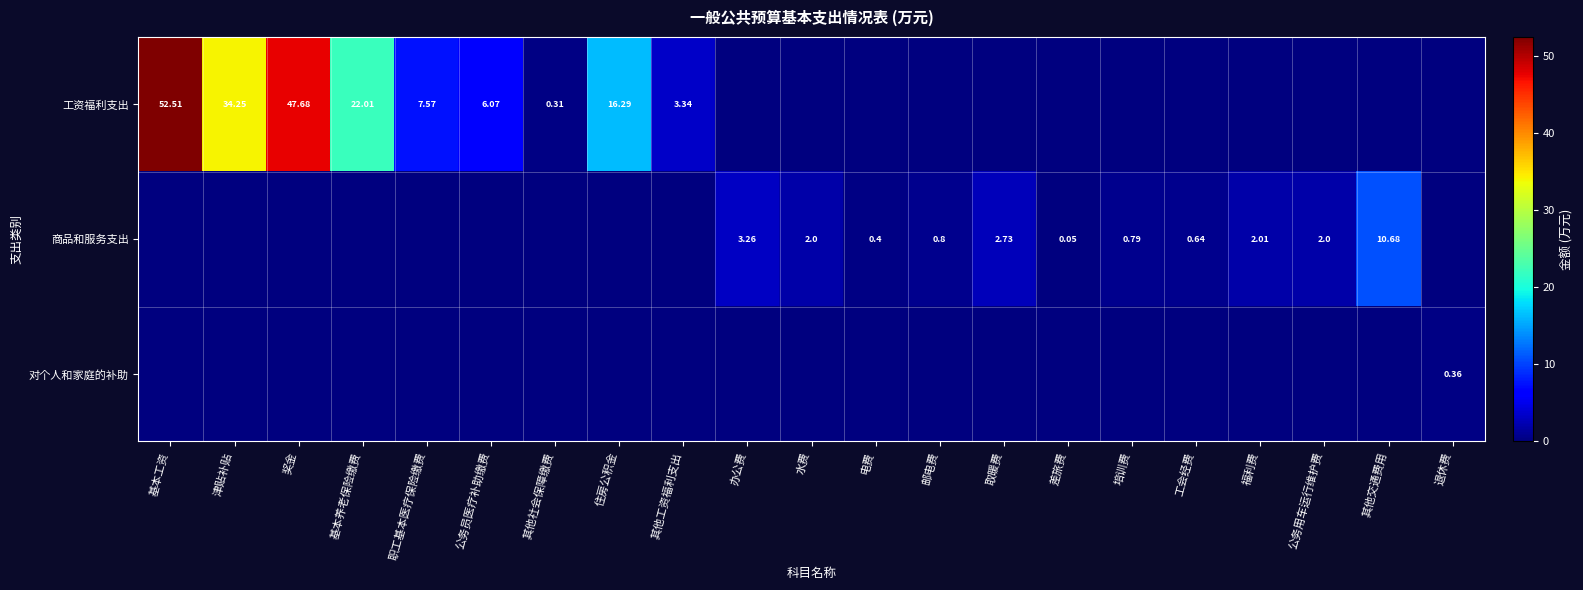

Between 公务员医疗补助缴费 and 水费, which series saw the biggest shift?

工资福利支出